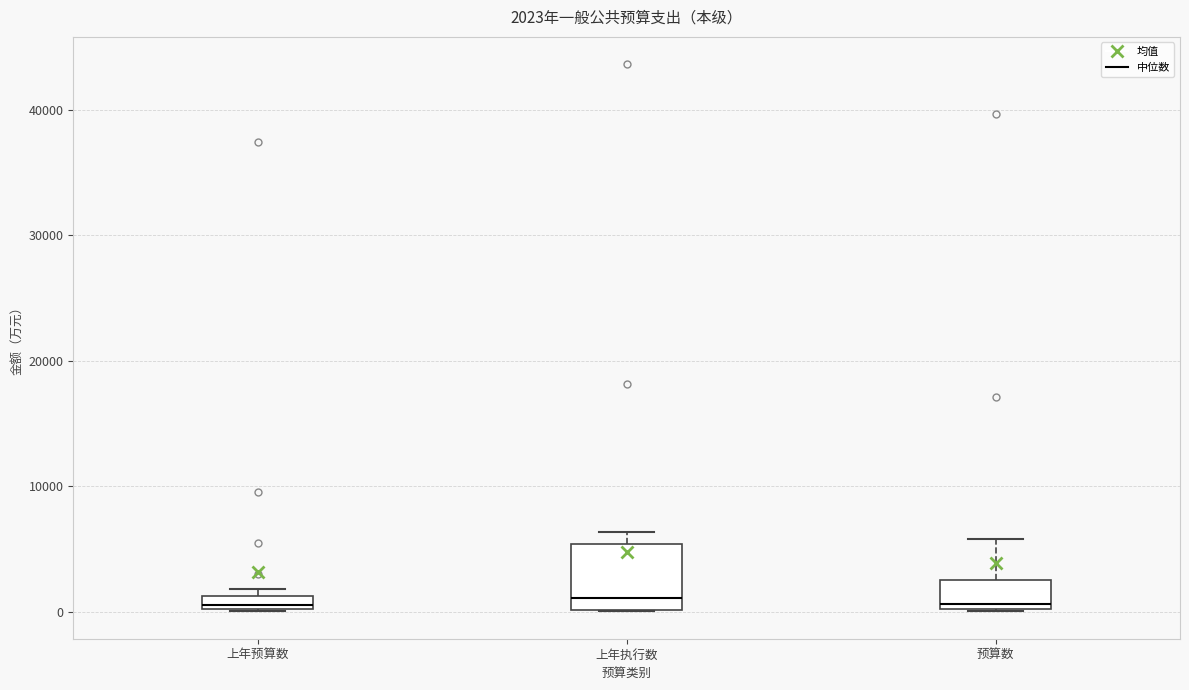

Comparing the boxes themselves (not the whiskers), which one is the tallest?

上年执行数